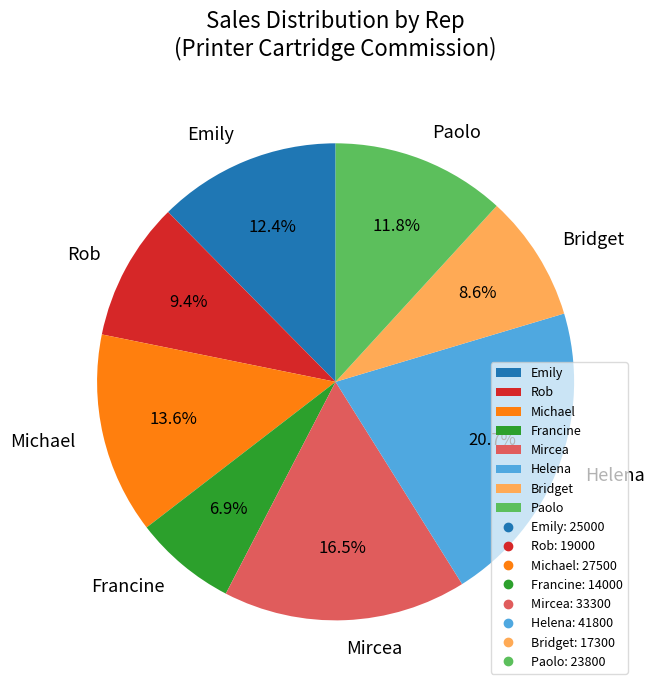

What percentage do Paolo and Michael together represent?

25.4%